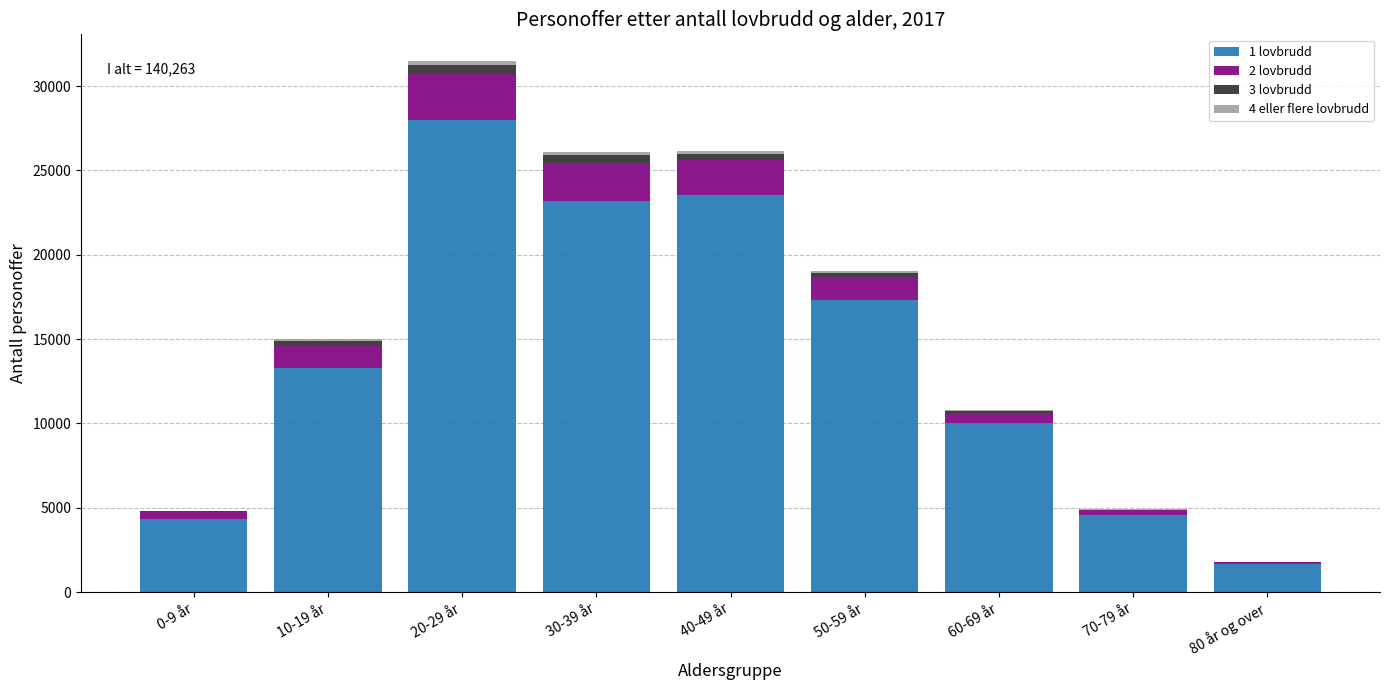

At which category is the sum across all series the highest?

20-29 år